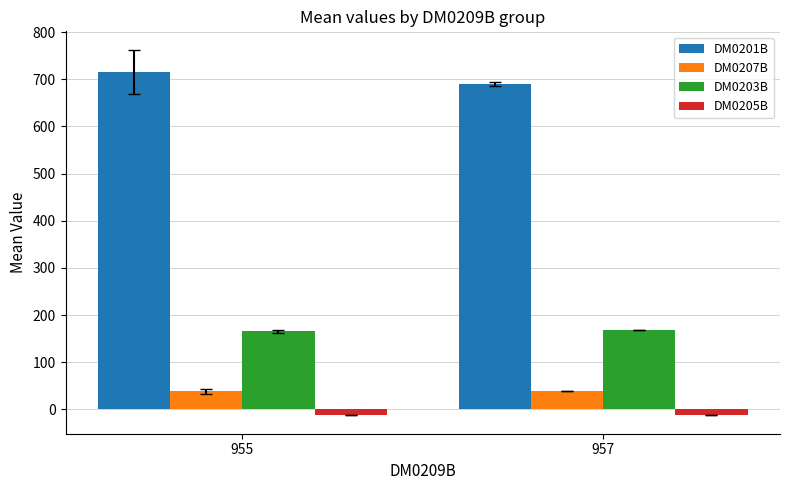

The value of DM0207B at 955 is 37.9. True or false?

True